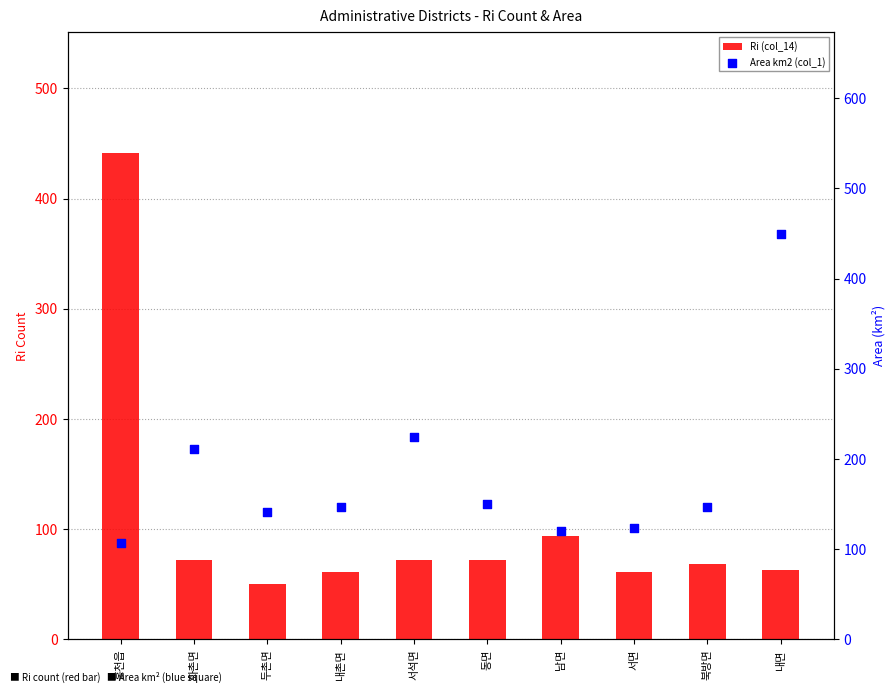

Which series contains the lowest Y value?

Ri (col_14)